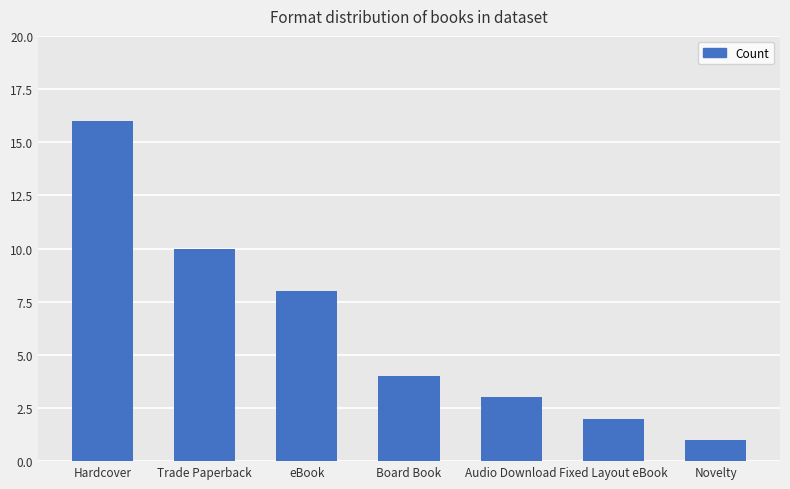

Does the chart contain stacked bars?

No